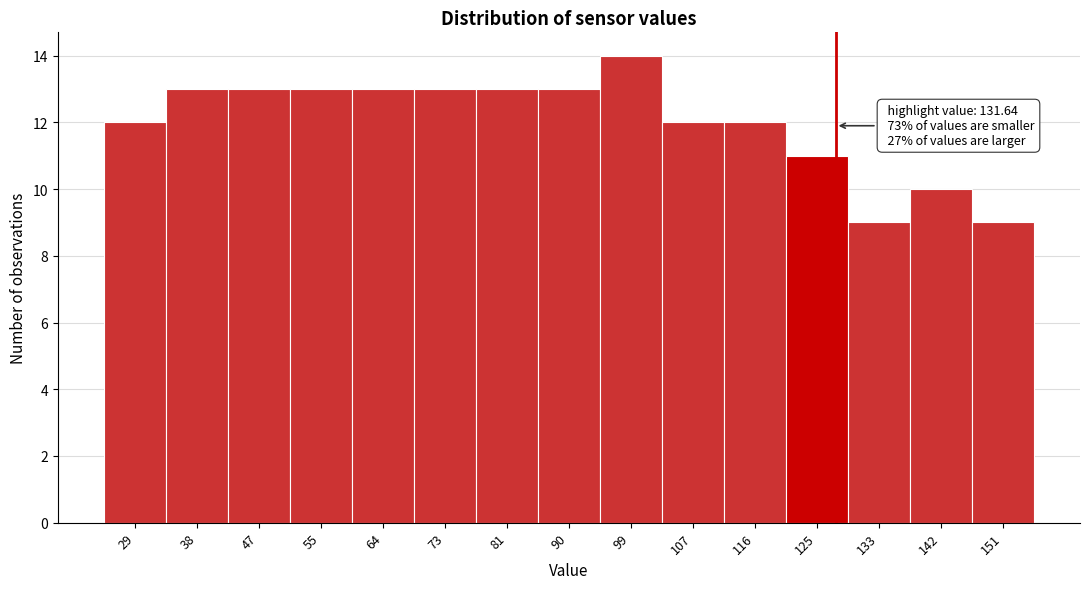

Reading left to right, list all the values displayed in this chart.

12	13	13	13	13	13	13	13	14	12	12	11	9	10	9